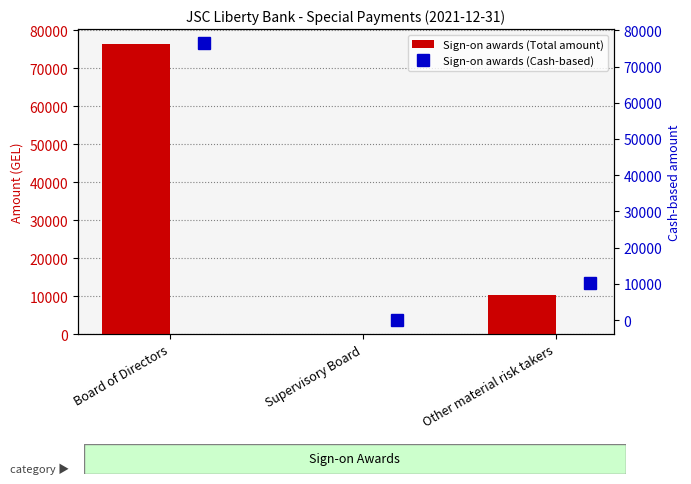

Reading left to right, list all the values displayed in this chart.

Sign-on awards (Total amount): 76500	0	10200
Sign-on awards (Cash-based): 76500	0	10200